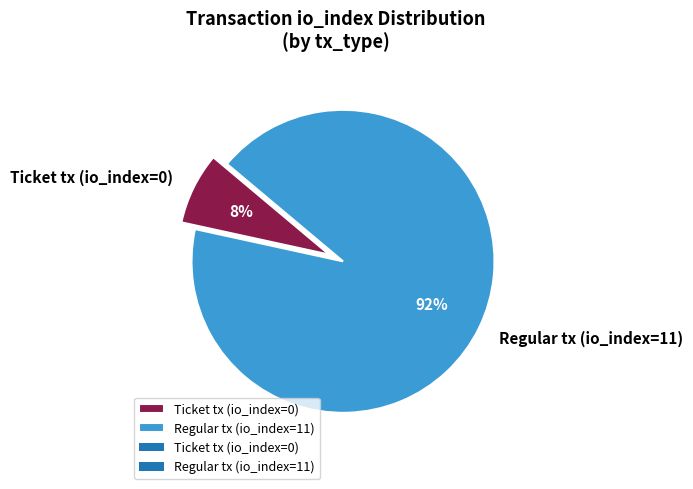

To the nearest percent, what is the combined percentage of Ticket tx (io_index=0) and Regular tx (io_index=11)?

100%